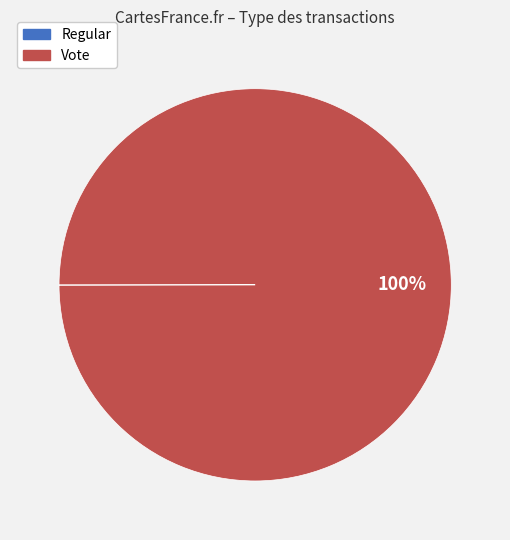

Which category has the biggest portion of the pie?

Vote